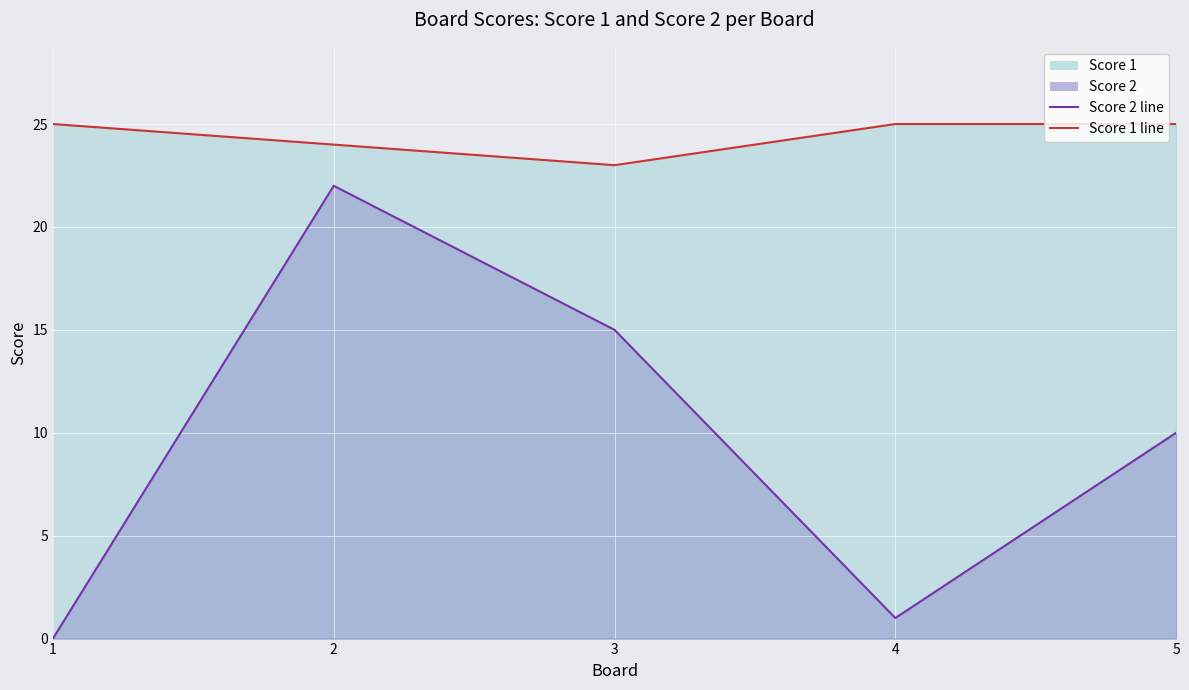

Is it true that Score 2 line equals 33 at 2?

False